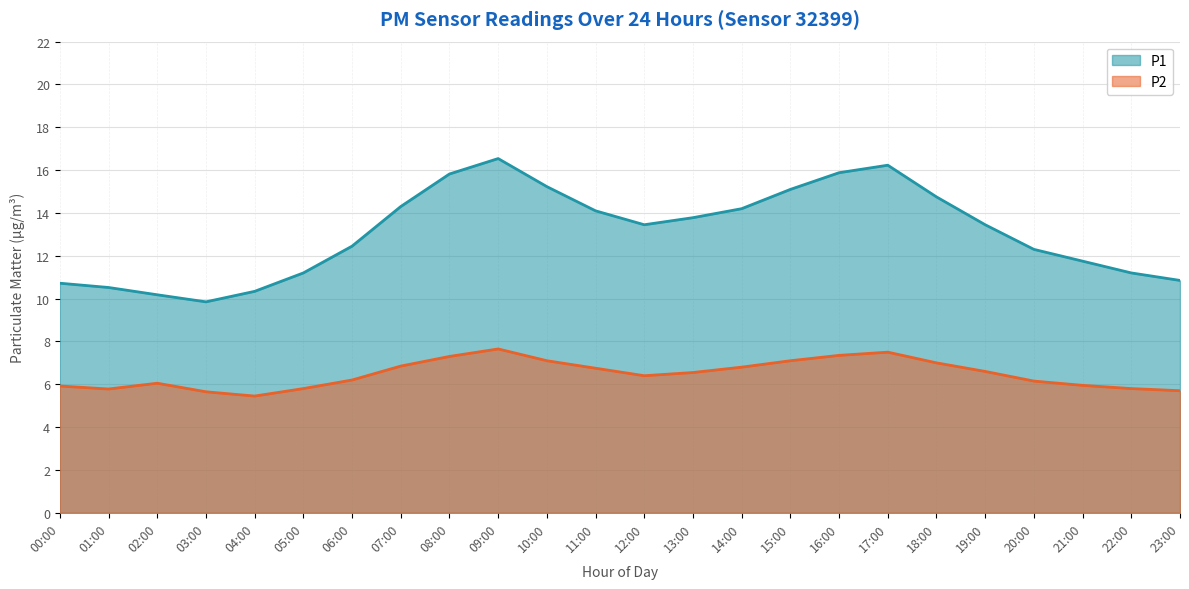

Where is the first local minimum for P1?

03:00